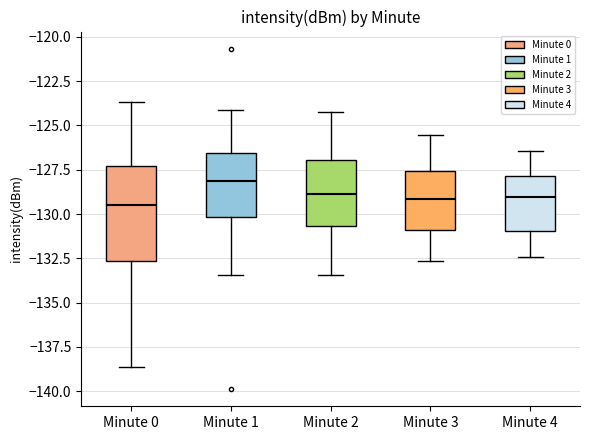

Where does the median line of the box for Minute 3 sit on the y-axis? The values are not printed on the chart, so give them approximately, as read against the axis.

-129.0